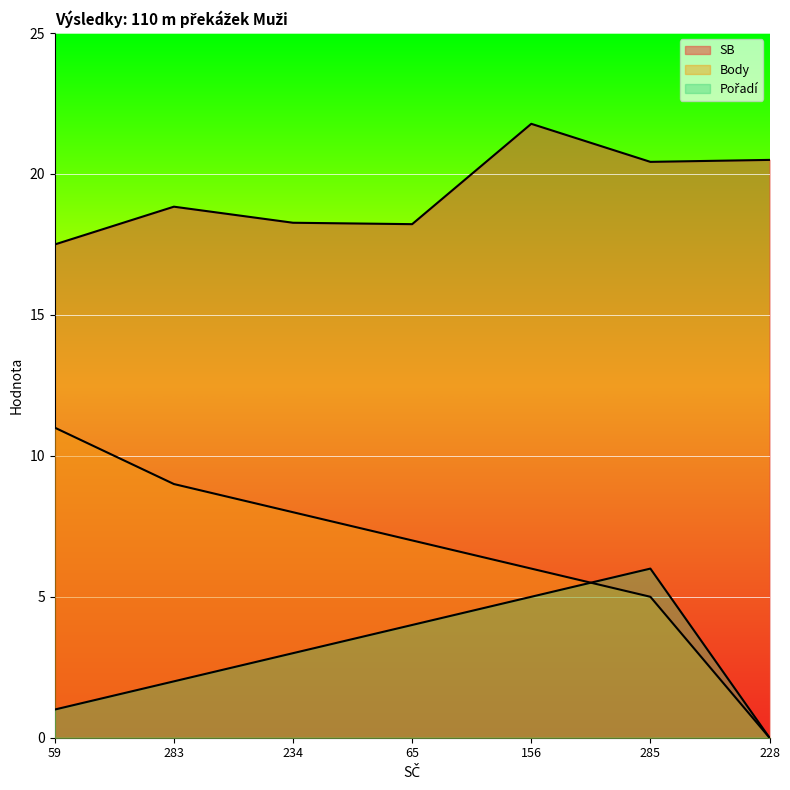

The value of SB at 228 is 20.5. True or false?

True